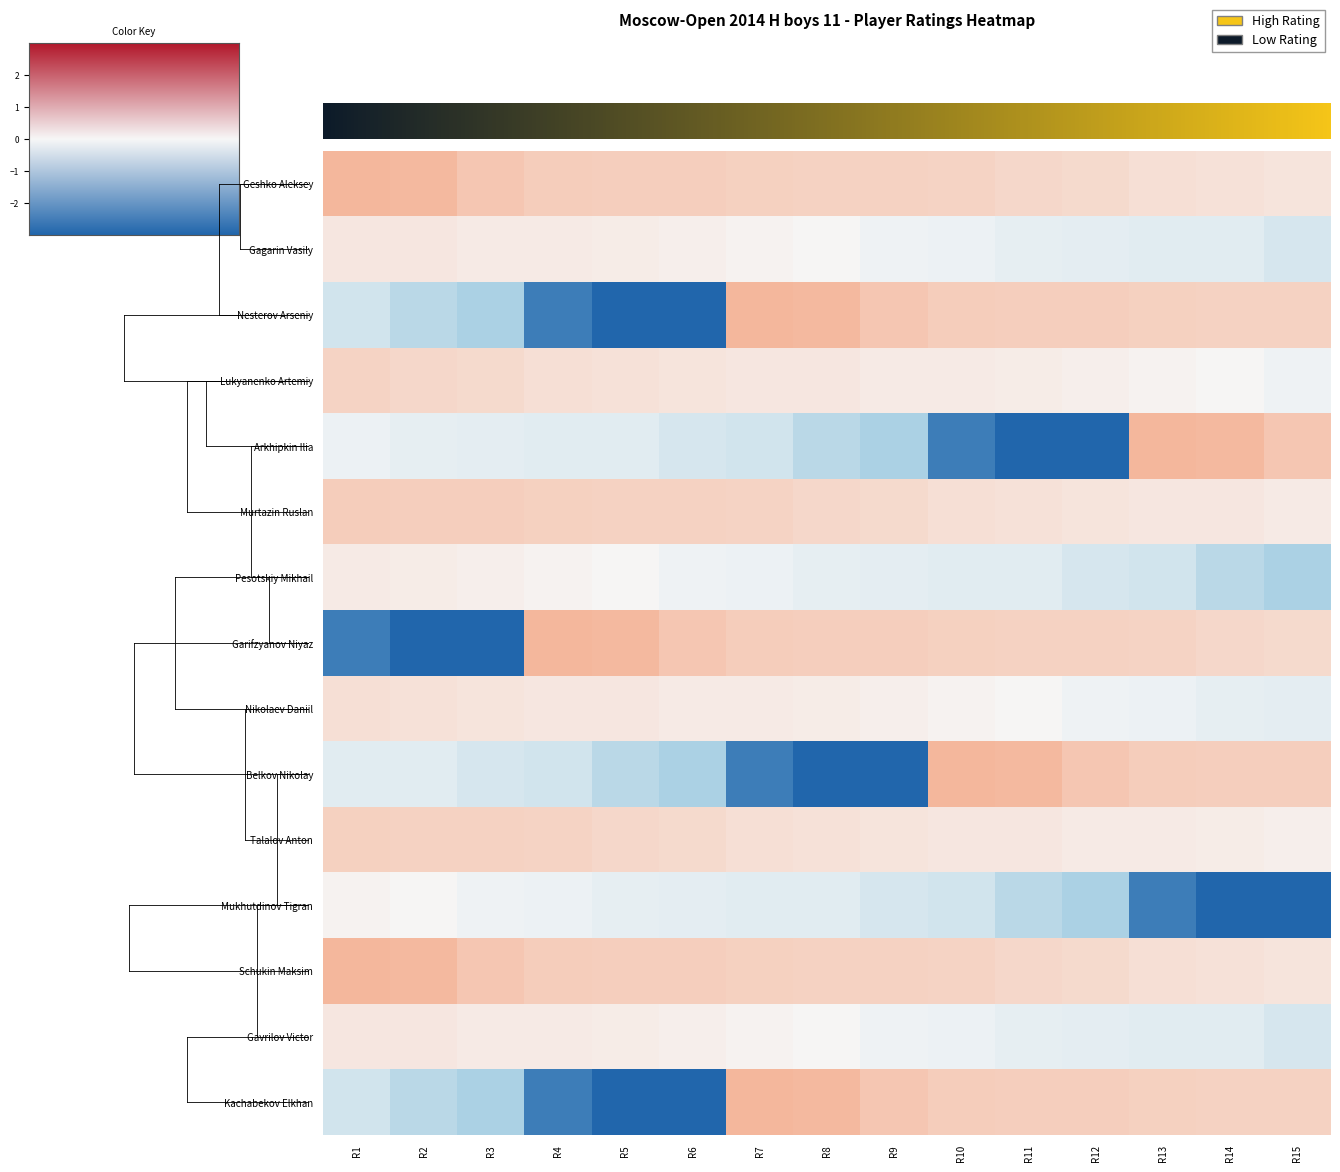

Which series changed the most between R2 and R6?

Garifzyanov Niyaz